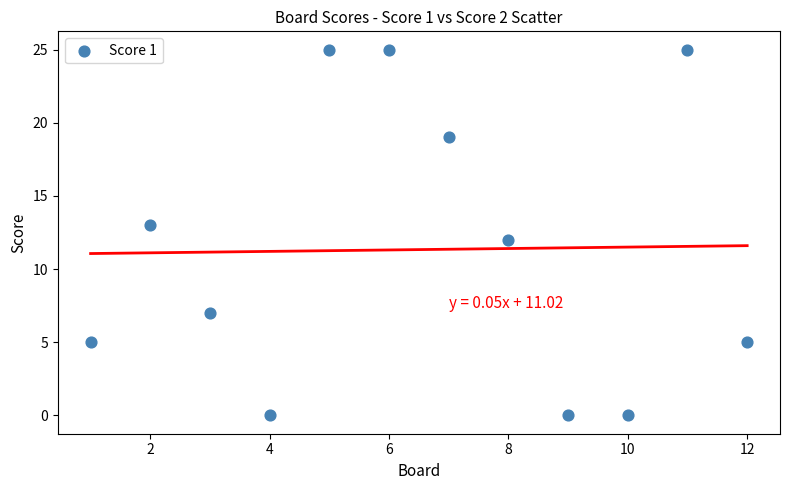

What is the range of X values (max minus min)?

11